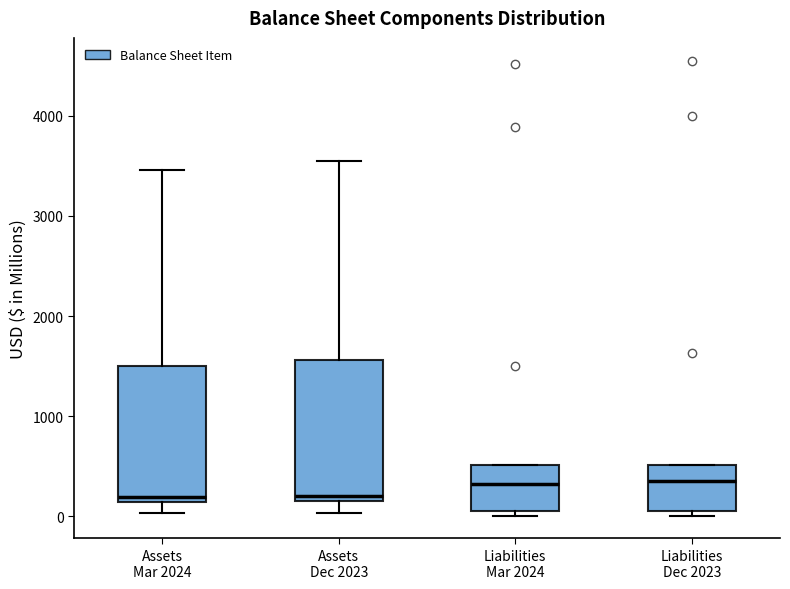

Reading left to right, read every box against the y-axis: the position of its median line, the range the box covers, and the ends of its whiskers. The values are not printed on the chart, so give them approximately, as read against the axis.

Assets Mar 2024: median 200, box 100 to 1500, whiskers 0 to 3500
Assets Dec 2023: median 200, box 100 to 1600, whiskers 0 to 3500
Liabilities Mar 2024: median 300, box 0 to 500, whiskers 0 (just below the box's lower edge) to 500
Liabilities Dec 2023: median 400, box 100 to 500, whiskers 0 to 500